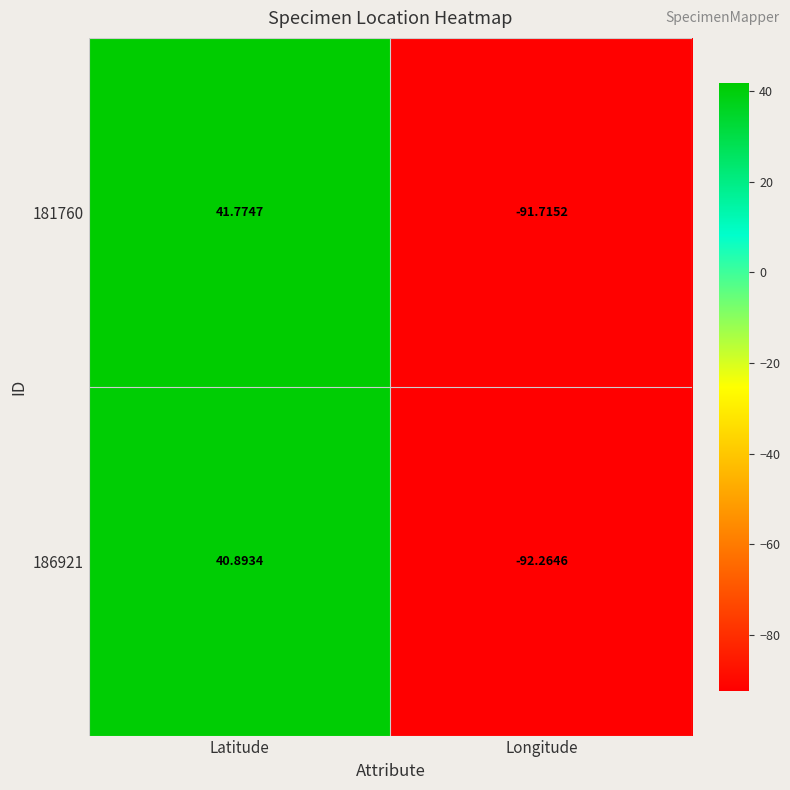

At which category is the sum across all series the highest?

Latitude